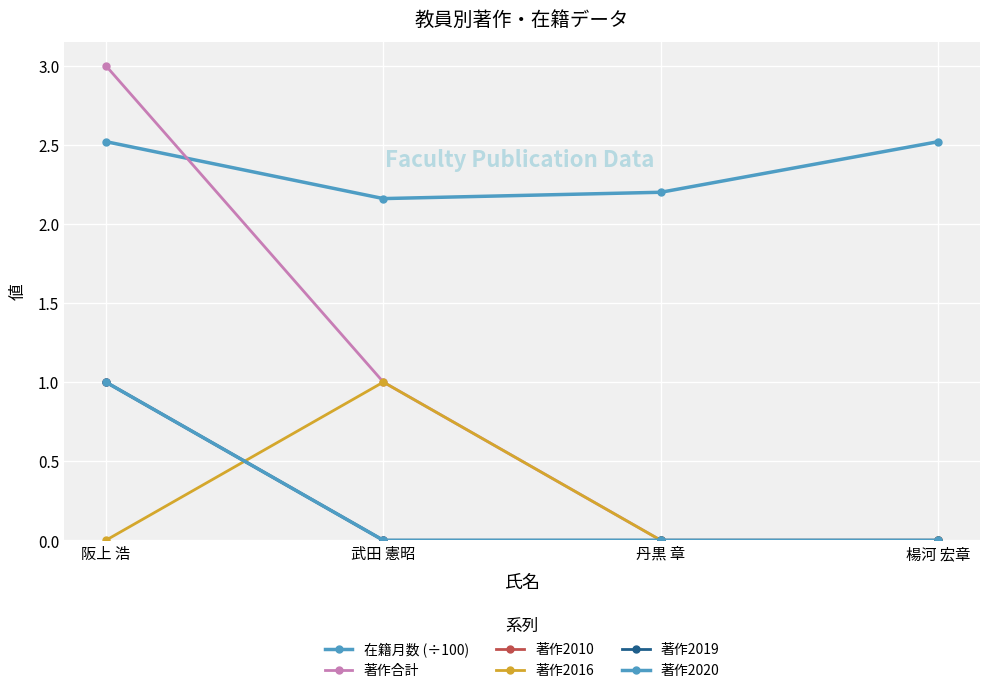

Rank the series at 武田 憲昭 from highest to lowest value.

在籍月数 (÷100), 著作合計, 著作2016, 著作2010, 著作2019, 著作2020